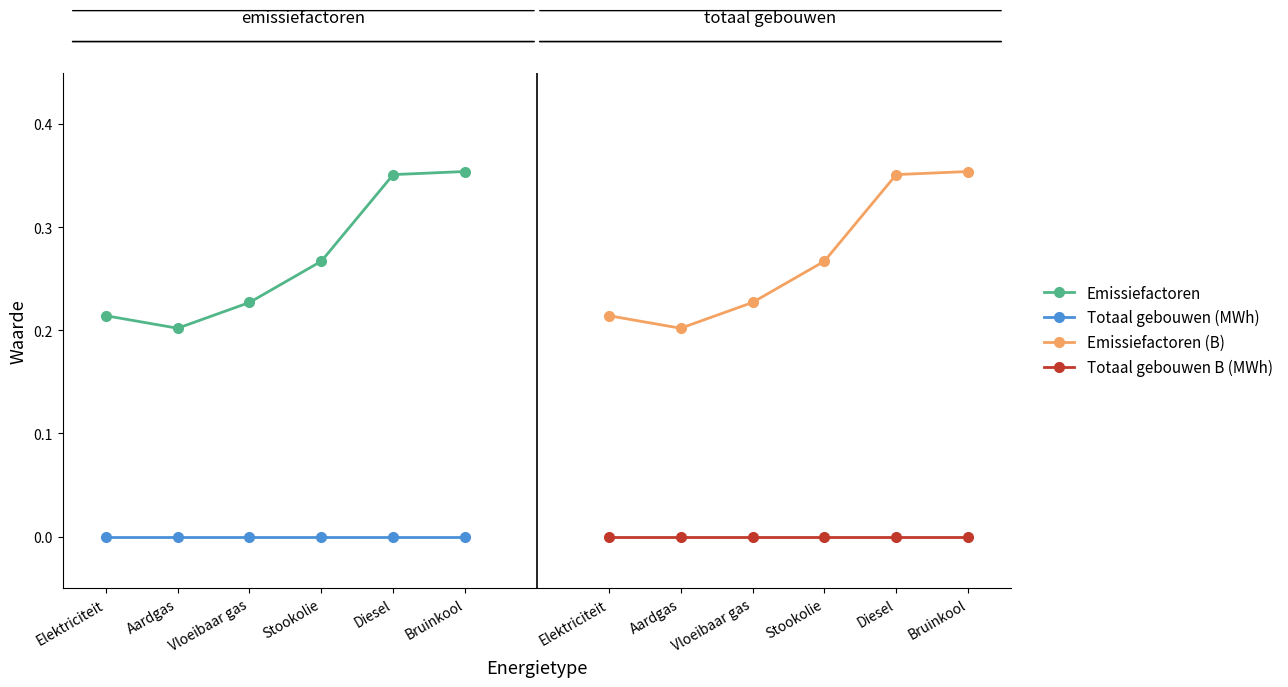

What is the label of the 6th point from the left?

Bruinkool